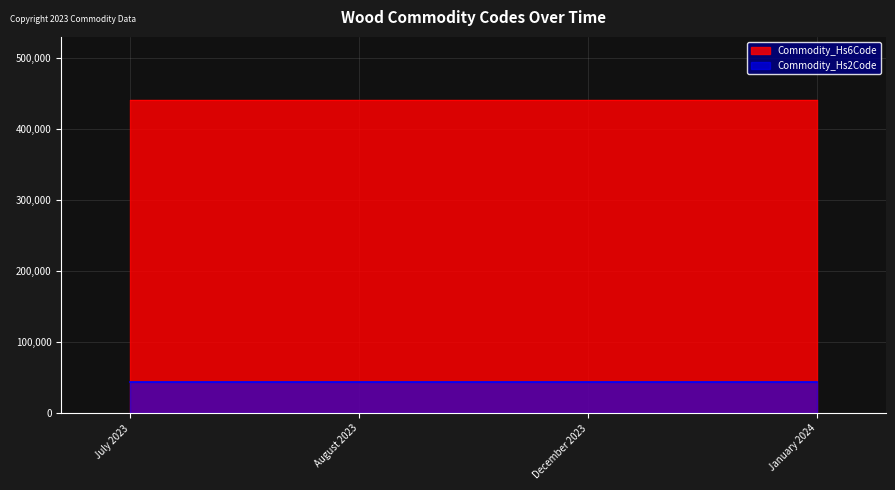

List the labels in order of Commodity_Hs6Code value, largest first.

July 2023, August 2023, December 2023, January 2024